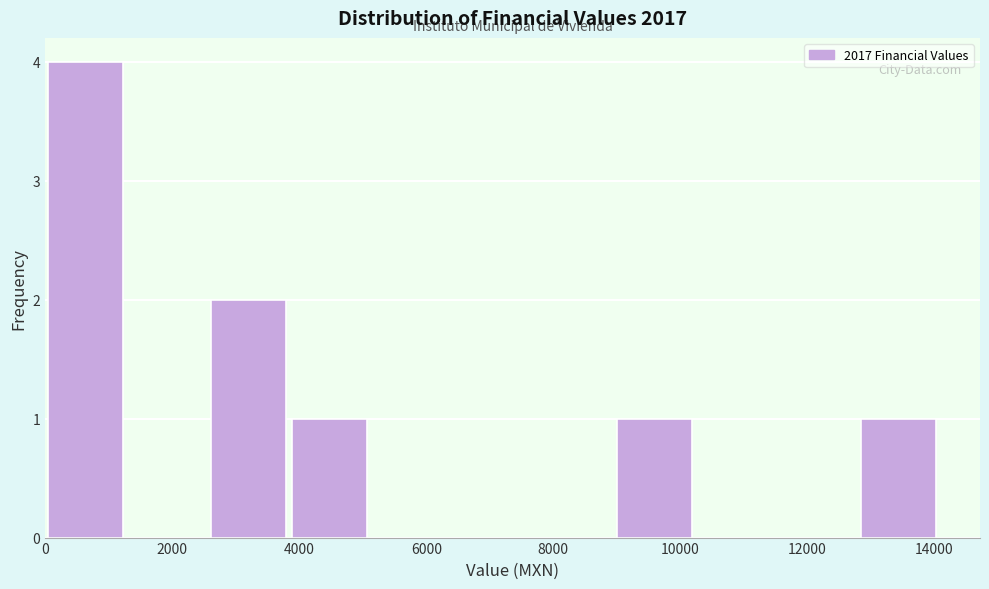

Reading left to right, list every bar in this chart as the range it spans on the x-axis followed by its height. Neither the bar edges nor the heights are printed on the chart, so give them approximately, as read against the axes.

0 to 1200: 4
1200 to 2600: 0
2600 to 3800: 2
3800 to 5200: 1
5200 to 6400: 0
6400 to 7600: 0
7600 to 9000: 0
9000 to 10200: 1
10200 to 11600: 0
11600 to 12800: 0
12800 to 14000: 1